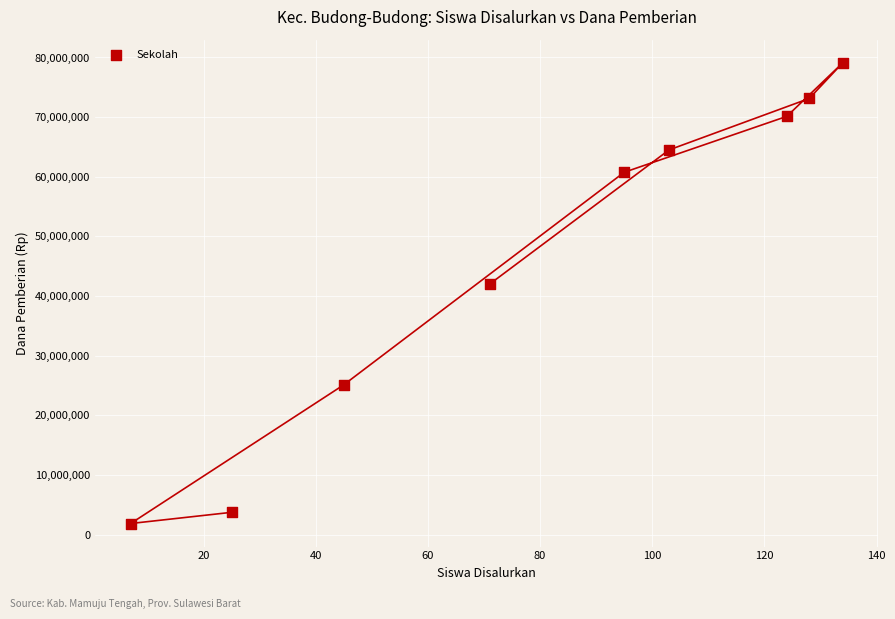

What is the range of Y values (max minus min)?

77250000